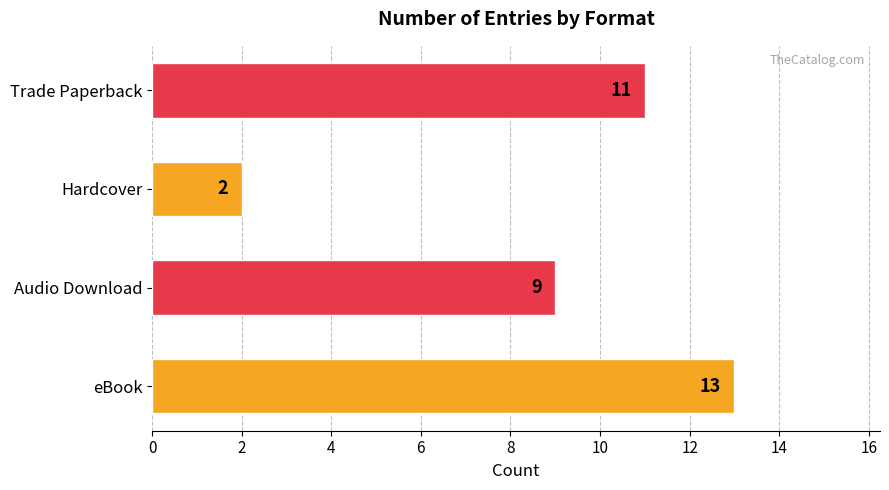

True or false: the data shows 23 at eBook.

False